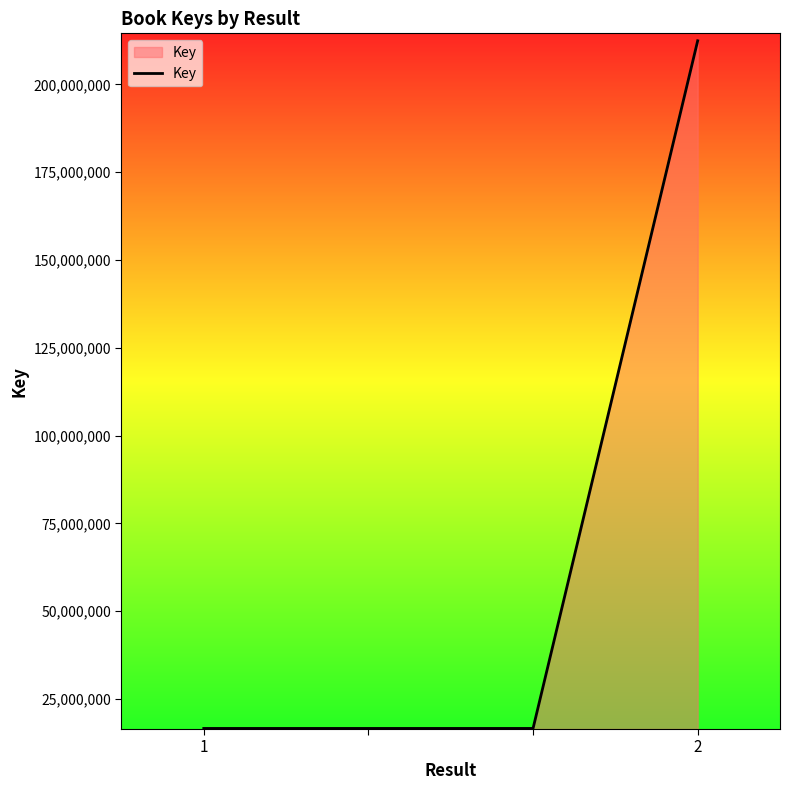

Does the chart have visible grid lines?

No